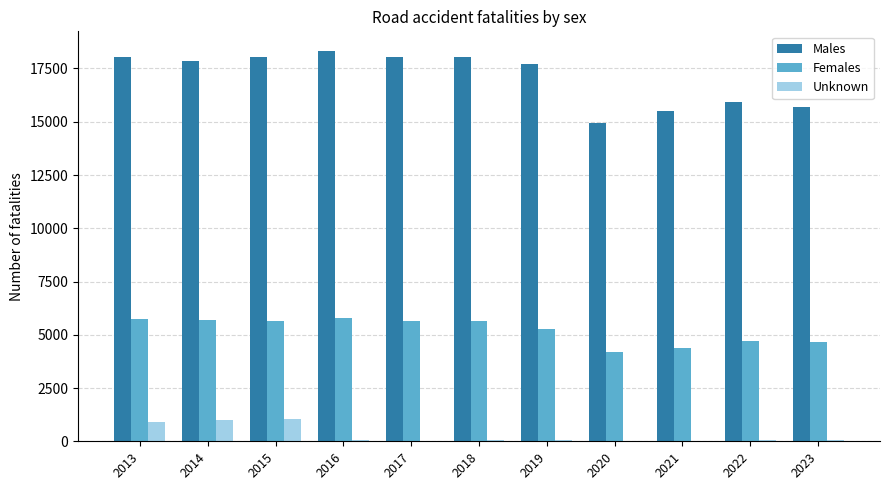

Which series changed the most between 2013 and 2022?

Males